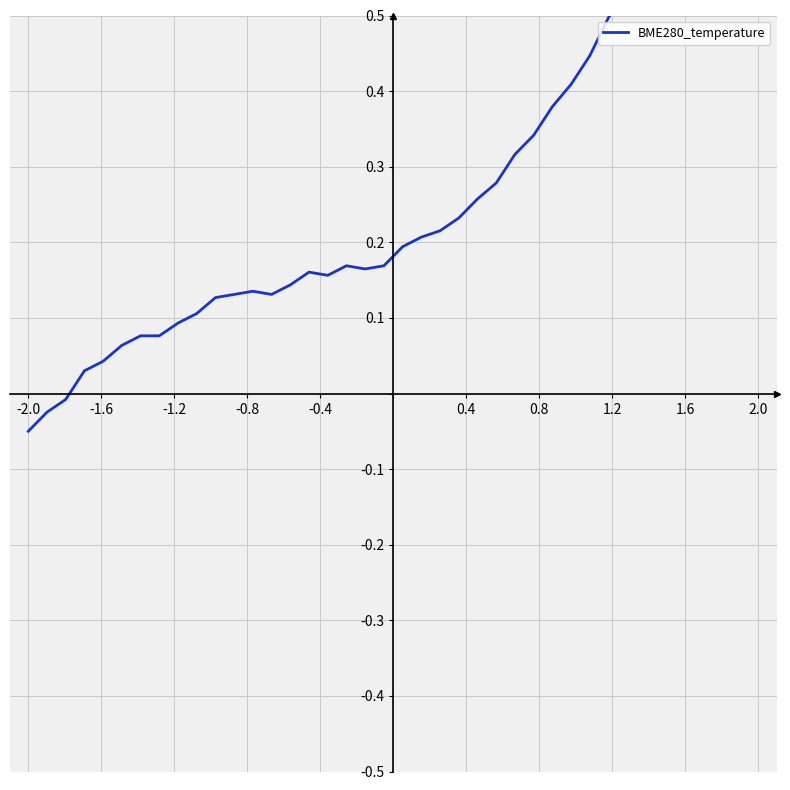

How many values are below 0?

3